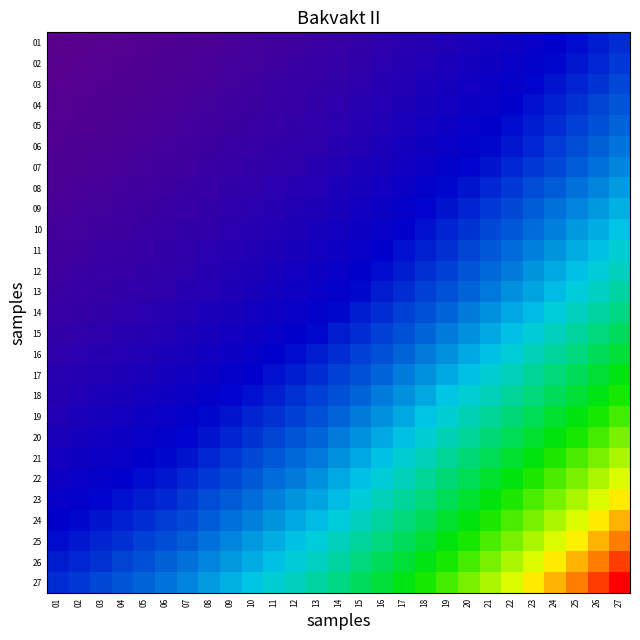

Reading left to right, what are all the values shown in this chart?

01: 01=0.0	02=0.0	03=0.0	04=0.0	05=0.0	06=0.0	07=0.0	08=0.0	09=0.0	10=0.0	11=0.1	12=0.1	13=0.1	14=0.1	15=0.1	16=0.1	17=0.1	18=0.1	19=0.1	20=0.1	21=0.2	22=0.2	23=0.2	24=0.2	25=0.2	26=0.2	27=0.2
02: 01=0.0	02=0.0	03=0.0	04=0.0	05=0.0	06=0.0	07=0.0	08=0.0	09=0.0	10=0.1	11=0.1	12=0.1	13=0.1	14=0.1	15=0.1	16=0.1	17=0.1	18=0.1	19=0.1	20=0.2	21=0.2	22=0.2	23=0.2	24=0.2	25=0.2	26=0.2	27=0.3
03: 01=0.0	02=0.0	03=0.0	04=0.0	05=0.0	06=0.0	07=0.0	08=0.0	09=0.1	10=0.1	11=0.1	12=0.1	13=0.1	14=0.1	15=0.1	16=0.1	17=0.1	18=0.1	19=0.2	20=0.2	21=0.2	22=0.2	23=0.2	24=0.2	25=0.2	26=0.3	27=0.3
04: 01=0.0	02=0.0	03=0.0	04=0.0	05=0.0	06=0.0	07=0.0	08=0.1	09=0.1	10=0.1	11=0.1	12=0.1	13=0.1	14=0.1	15=0.1	16=0.1	17=0.1	18=0.1	19=0.2	20=0.2	21=0.2	22=0.2	23=0.2	24=0.2	25=0.2	26=0.3	27=0.3
05: 01=0.0	02=0.0	03=0.0	04=0.0	05=0.0	06=0.0	07=0.0	08=0.1	09=0.1	10=0.1	11=0.1	12=0.1	13=0.1	14=0.1	15=0.1	16=0.1	17=0.1	18=0.2	19=0.2	20=0.2	21=0.2	22=0.2	23=0.2	24=0.2	25=0.3	26=0.3	27=0.3
06: 01=0.0	02=0.0	03=0.0	04=0.0	05=0.0	06=0.0	07=0.1	08=0.1	09=0.1	10=0.1	11=0.1	12=0.1	13=0.1	14=0.1	15=0.1	16=0.1	17=0.2	18=0.2	19=0.2	20=0.2	21=0.2	22=0.2	23=0.2	24=0.3	25=0.3	26=0.3	27=0.3
07: 01=0.0	02=0.0	03=0.0	04=0.0	05=0.0	06=0.1	07=0.1	08=0.1	09=0.1	10=0.1	11=0.1	12=0.1	13=0.1	14=0.1	15=0.1	16=0.1	17=0.2	18=0.2	19=0.2	20=0.2	21=0.2	22=0.2	23=0.3	24=0.3	25=0.3	26=0.3	27=0.3
08: 01=0.0	02=0.0	03=0.0	04=0.1	05=0.1	06=0.1	07=0.1	08=0.1	09=0.1	10=0.1	11=0.1	12=0.1	13=0.1	14=0.1	15=0.1	16=0.2	17=0.2	18=0.2	19=0.2	20=0.2	21=0.2	22=0.3	23=0.3	24=0.3	25=0.3	26=0.3	27=0.4
09: 01=0.0	02=0.0	03=0.1	04=0.1	05=0.1	06=0.1	07=0.1	08=0.1	09=0.1	10=0.1	11=0.1	12=0.1	13=0.1	14=0.1	15=0.2	16=0.2	17=0.2	18=0.2	19=0.2	20=0.2	21=0.3	22=0.3	23=0.3	24=0.3	25=0.3	26=0.4	27=0.4
10: 01=0.0	02=0.1	03=0.1	04=0.1	05=0.1	06=0.1	07=0.1	08=0.1	09=0.1	10=0.1	11=0.1	12=0.1	13=0.1	14=0.2	15=0.2	16=0.2	17=0.2	18=0.2	19=0.2	20=0.3	21=0.3	22=0.3	23=0.3	24=0.3	25=0.3	26=0.4	27=0.4
11: 01=0.1	02=0.1	03=0.1	04=0.1	05=0.1	06=0.1	07=0.1	08=0.1	09=0.1	10=0.1	11=0.1	12=0.1	13=0.2	14=0.2	15=0.2	16=0.2	17=0.2	18=0.2	19=0.2	20=0.3	21=0.3	22=0.3	23=0.3	24=0.3	25=0.4	26=0.4	27=0.4
12: 01=0.1	02=0.1	03=0.1	04=0.1	05=0.1	06=0.1	07=0.1	08=0.1	09=0.1	10=0.1	11=0.1	12=0.2	13=0.2	14=0.2	15=0.2	16=0.2	17=0.2	18=0.2	19=0.3	20=0.3	21=0.3	22=0.3	23=0.3	24=0.4	25=0.4	26=0.4	27=0.4
13: 01=0.1	02=0.1	03=0.1	04=0.1	05=0.1	06=0.1	07=0.1	08=0.1	09=0.1	10=0.1	11=0.2	12=0.2	13=0.2	14=0.2	15=0.2	16=0.2	17=0.2	18=0.3	19=0.3	20=0.3	21=0.3	22=0.3	23=0.4	24=0.4	25=0.4	26=0.4	27=0.5
14: 01=0.1	02=0.1	03=0.1	04=0.1	05=0.1	06=0.1	07=0.1	08=0.1	09=0.1	10=0.2	11=0.2	12=0.2	13=0.2	14=0.2	15=0.2	16=0.2	17=0.3	18=0.3	19=0.3	20=0.3	21=0.3	22=0.4	23=0.4	24=0.4	25=0.4	26=0.5	27=0.5
15: 01=0.1	02=0.1	03=0.1	04=0.1	05=0.1	06=0.1	07=0.1	08=0.1	09=0.2	10=0.2	11=0.2	12=0.2	13=0.2	14=0.2	15=0.2	16=0.3	17=0.3	18=0.3	19=0.3	20=0.3	21=0.4	22=0.4	23=0.4	24=0.4	25=0.5	26=0.5	27=0.5
16: 01=0.1	02=0.1	03=0.1	04=0.1	05=0.1	06=0.1	07=0.1	08=0.2	09=0.2	10=0.2	11=0.2	12=0.2	13=0.2	14=0.2	15=0.3	16=0.3	17=0.3	18=0.3	19=0.3	20=0.4	21=0.4	22=0.4	23=0.4	24=0.5	25=0.5	26=0.5	27=0.5
17: 01=0.1	02=0.1	03=0.1	04=0.1	05=0.1	06=0.2	07=0.2	08=0.2	09=0.2	10=0.2	11=0.2	12=0.2	13=0.2	14=0.3	15=0.3	16=0.3	17=0.3	18=0.3	19=0.4	20=0.4	21=0.4	22=0.4	23=0.5	24=0.5	25=0.5	26=0.6	27=0.6
18: 01=0.1	02=0.1	03=0.1	04=0.1	05=0.2	06=0.2	07=0.2	08=0.2	09=0.2	10=0.2	11=0.2	12=0.2	13=0.3	14=0.3	15=0.3	16=0.3	17=0.3	18=0.4	19=0.4	20=0.4	21=0.4	22=0.5	23=0.5	24=0.5	25=0.6	26=0.6	27=0.6
19: 01=0.1	02=0.1	03=0.2	04=0.2	05=0.2	06=0.2	07=0.2	08=0.2	09=0.2	10=0.2	11=0.2	12=0.3	13=0.3	14=0.3	15=0.3	16=0.3	17=0.4	18=0.4	19=0.4	20=0.4	21=0.5	22=0.5	23=0.5	24=0.6	25=0.6	26=0.6	27=0.7
20: 01=0.1	02=0.2	03=0.2	04=0.2	05=0.2	06=0.2	07=0.2	08=0.2	09=0.2	10=0.3	11=0.3	12=0.3	13=0.3	14=0.3	15=0.3	16=0.4	17=0.4	18=0.4	19=0.4	20=0.5	21=0.5	22=0.5	23=0.6	24=0.6	25=0.6	26=0.7	27=0.7
21: 01=0.2	02=0.2	03=0.2	04=0.2	05=0.2	06=0.2	07=0.2	08=0.2	09=0.3	10=0.3	11=0.3	12=0.3	13=0.3	14=0.3	15=0.4	16=0.4	17=0.4	18=0.4	19=0.5	20=0.5	21=0.5	22=0.6	23=0.6	24=0.6	25=0.7	26=0.7	27=0.7
22: 01=0.2	02=0.2	03=0.2	04=0.2	05=0.2	06=0.2	07=0.2	08=0.3	09=0.3	10=0.3	11=0.3	12=0.3	13=0.3	14=0.4	15=0.4	16=0.4	17=0.4	18=0.5	19=0.5	20=0.5	21=0.6	22=0.6	23=0.6	24=0.7	25=0.7	26=0.7	27=0.8
23: 01=0.2	02=0.2	03=0.2	04=0.2	05=0.2	06=0.2	07=0.3	08=0.3	09=0.3	10=0.3	11=0.3	12=0.3	13=0.4	14=0.4	15=0.4	16=0.4	17=0.5	18=0.5	19=0.5	20=0.6	21=0.6	22=0.6	23=0.7	24=0.7	25=0.7	26=0.8	27=0.8
24: 01=0.2	02=0.2	03=0.2	04=0.2	05=0.2	06=0.3	07=0.3	08=0.3	09=0.3	10=0.3	11=0.3	12=0.4	13=0.4	14=0.4	15=0.4	16=0.5	17=0.5	18=0.5	19=0.6	20=0.6	21=0.6	22=0.7	23=0.7	24=0.7	25=0.8	26=0.8	27=0.9
25: 01=0.2	02=0.2	03=0.2	04=0.2	05=0.3	06=0.3	07=0.3	08=0.3	09=0.3	10=0.3	11=0.4	12=0.4	13=0.4	14=0.4	15=0.5	16=0.5	17=0.5	18=0.6	19=0.6	20=0.6	21=0.7	22=0.7	23=0.7	24=0.8	25=0.8	26=0.9	27=0.9
26: 01=0.2	02=0.2	03=0.3	04=0.3	05=0.3	06=0.3	07=0.3	08=0.3	09=0.4	10=0.4	11=0.4	12=0.4	13=0.4	14=0.5	15=0.5	16=0.5	17=0.6	18=0.6	19=0.6	20=0.7	21=0.7	22=0.7	23=0.8	24=0.8	25=0.9	26=0.9	27=0.9
27: 01=0.2	02=0.3	03=0.3	04=0.3	05=0.3	06=0.3	07=0.3	08=0.4	09=0.4	10=0.4	11=0.4	12=0.4	13=0.5	14=0.5	15=0.5	16=0.5	17=0.6	18=0.6	19=0.7	20=0.7	21=0.7	22=0.8	23=0.8	24=0.9	25=0.9	26=0.9	27=1.0